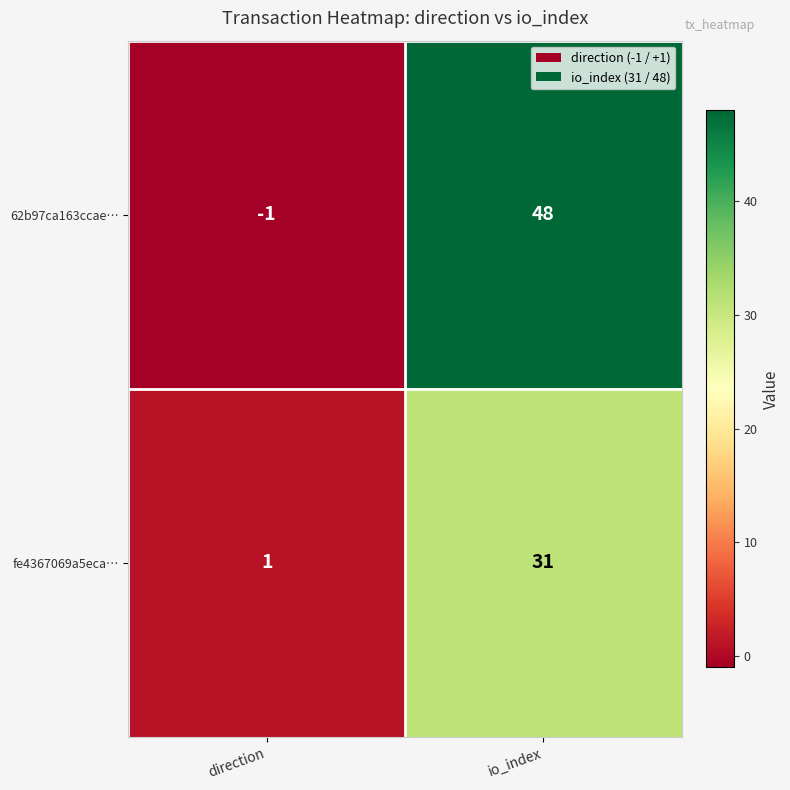

Which series changed the most between direction and io_index?

62b97ca163ccae…